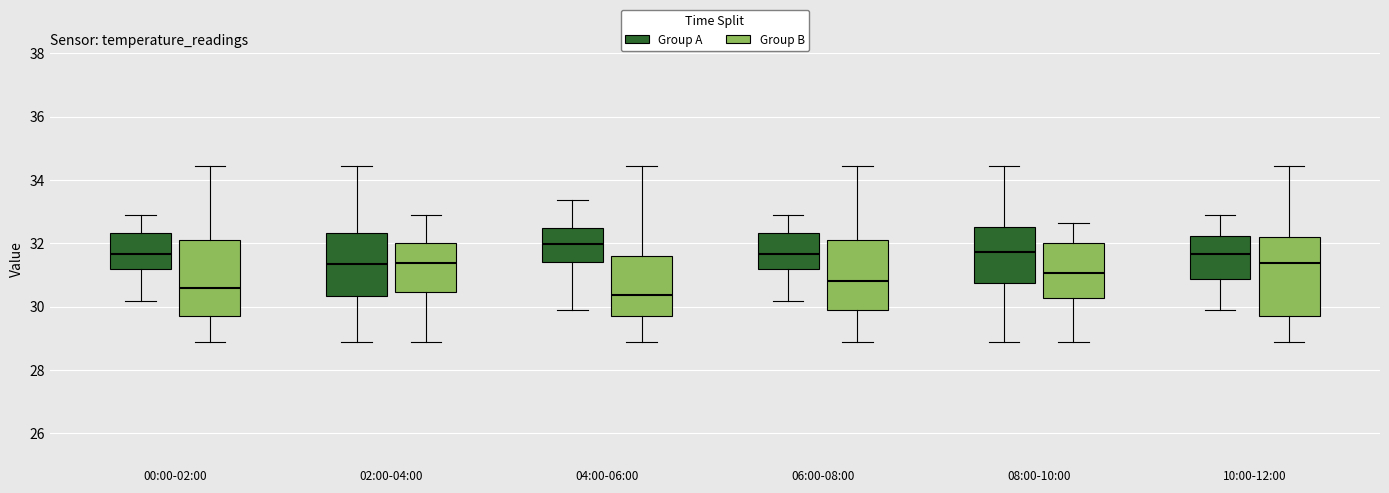

Reading left to right, read every box against the y-axis: the position of its median line, the range the box covers, and the ends of its whiskers. The values are not printed on the chart, so give them approximately, as read against the axis.

00:00-02:00 (Group A): median 31.6, box 31.2 to 32.4, whiskers 30.2 to 33.0
00:00-02:00 (Group B): median 30.6, box 29.8 to 32.2, whiskers 29.0 to 34.4
02:00-04:00 (Group A): median 31.4, box 30.4 to 32.4, whiskers 29.0 to 34.4
02:00-04:00 (Group B): median 31.4, box 30.4 to 32.0, whiskers 29.0 to 33.0
04:00-06:00 (Group A): median 32.0, box 31.4 to 32.4, whiskers 30.0 to 33.4
04:00-06:00 (Group B): median 30.4, box 29.8 to 31.6, whiskers 29.0 to 34.4
06:00-08:00 (Group A): median 31.6, box 31.2 to 32.4, whiskers 30.2 to 33.0
06:00-08:00 (Group B): median 30.8, box 29.8 to 32.2, whiskers 29.0 to 34.4
08:00-10:00 (Group A): median 31.8, box 30.8 to 32.6, whiskers 29.0 to 34.4
08:00-10:00 (Group B): median 31.0, box 30.2 to 32.0, whiskers 29.0 to 32.6
10:00-12:00 (Group A): median 31.6, box 30.8 to 32.2, whiskers 30.0 to 33.0
10:00-12:00 (Group B): median 31.4, box 29.8 to 32.2, whiskers 29.0 to 34.4